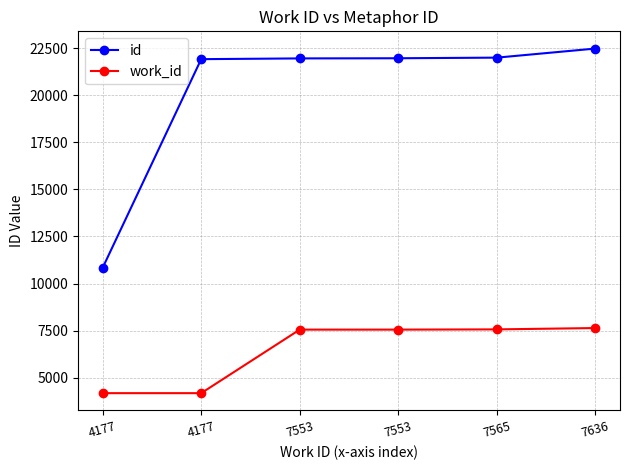

List the series in order of their overall mean, highest first.

id, work_id